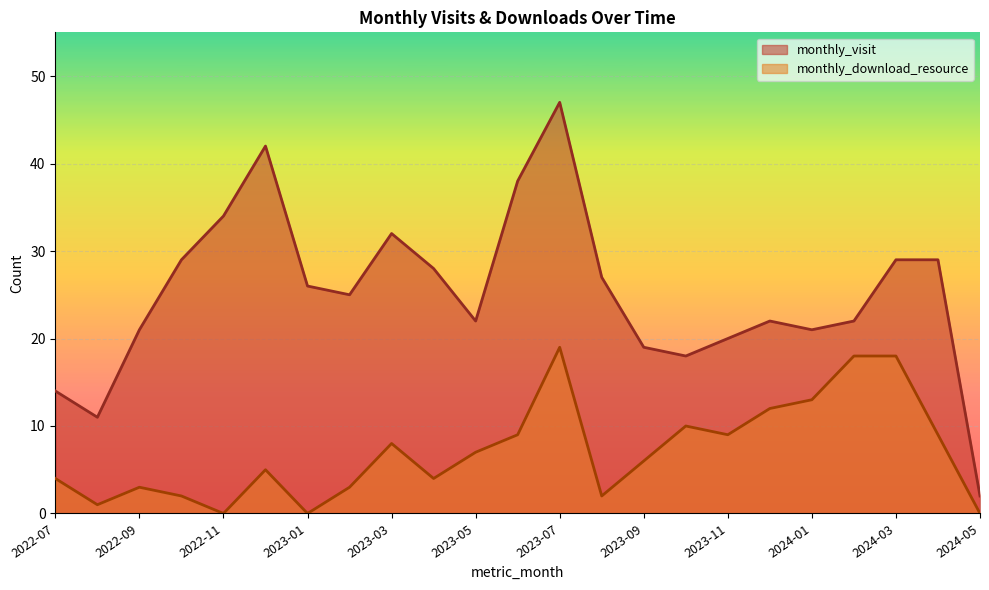

What is the average value of the monthly_visit series?

25